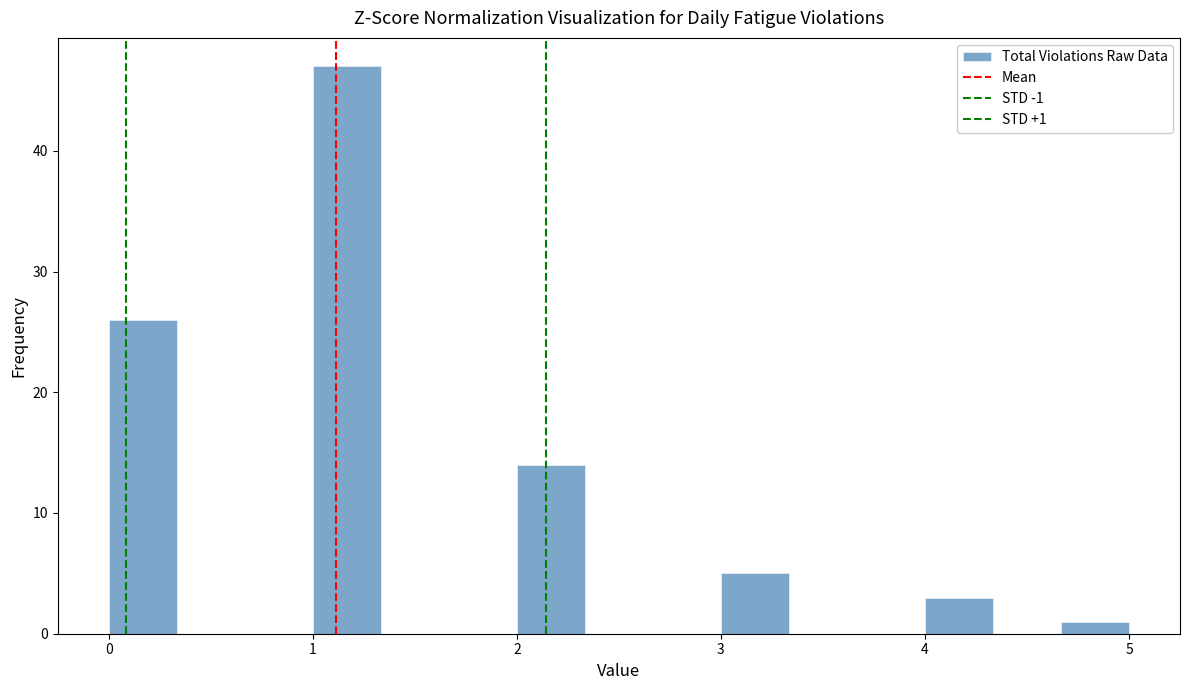

Read against the x-axis, roughly where is the centre of the tallest bar?

1.2